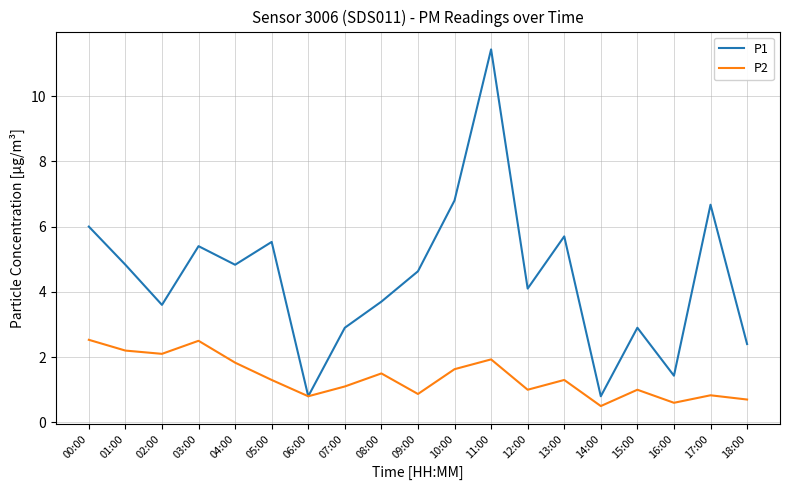

What is the difference between the highest and lowest values at 18:00?

1.7